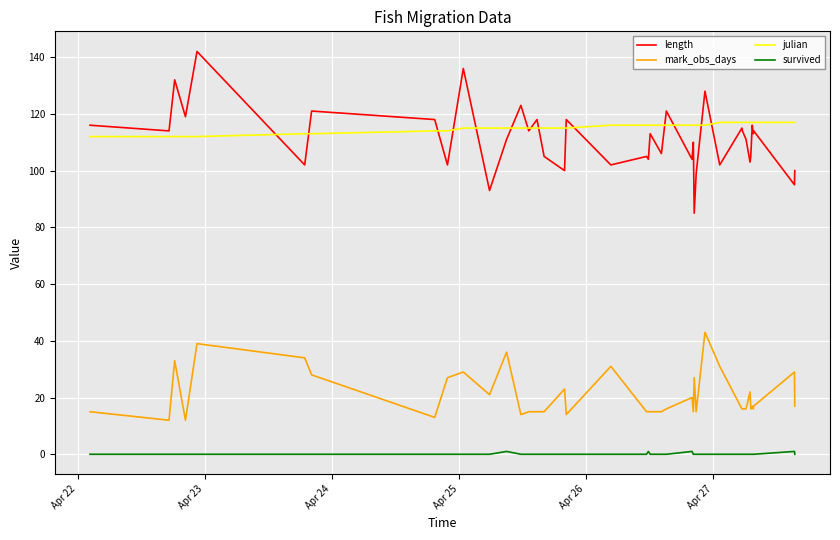

What is the lowest value of the mark_obs_days series?

12